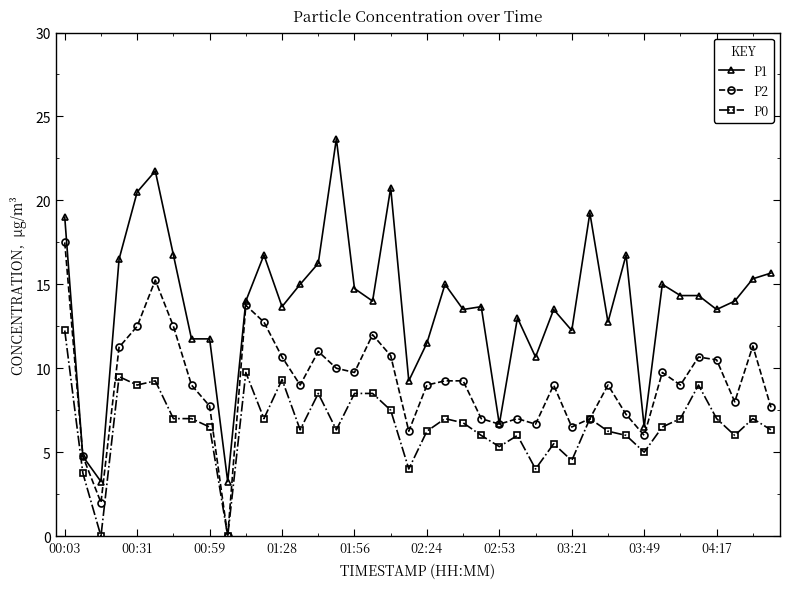

Rank the series by their maximum value, from highest to lowest.

P1, P2, P0